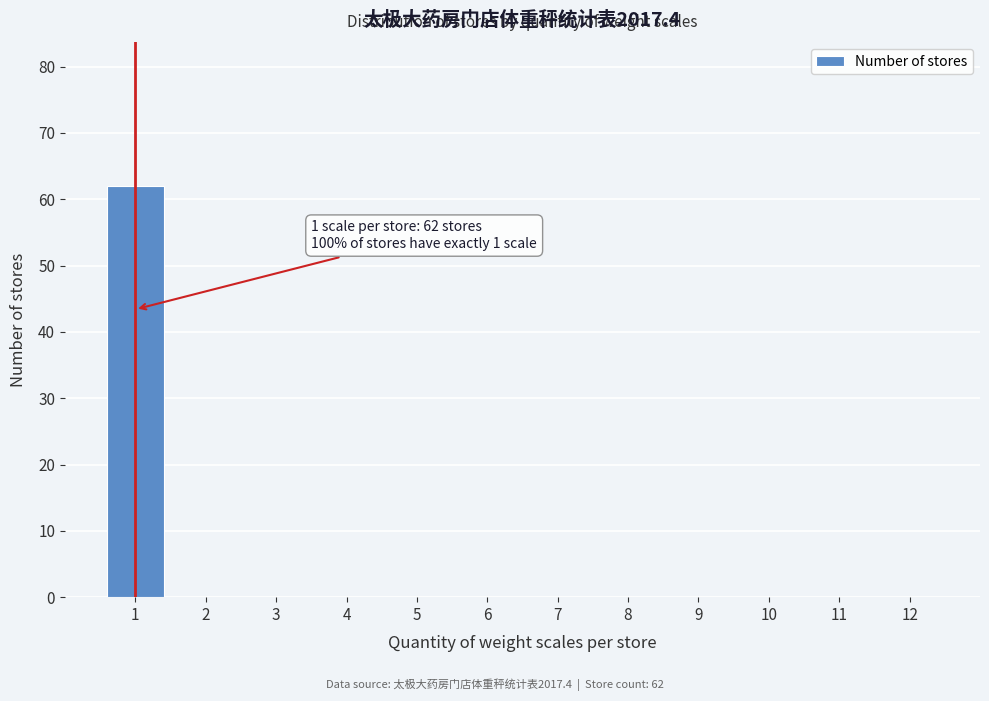

Reading left to right, extract all data points from this chart.

1=62	2=0	3=0	4=0	5=0	6=0	7=0	8=0	9=0	10=0	11=0	12=0